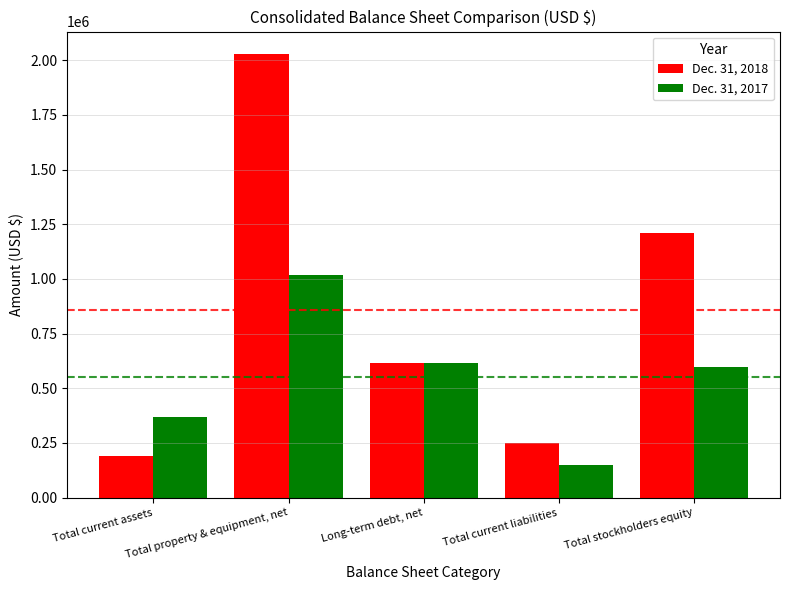

What is the average value of the Dec. 31, 2017 series?

550355